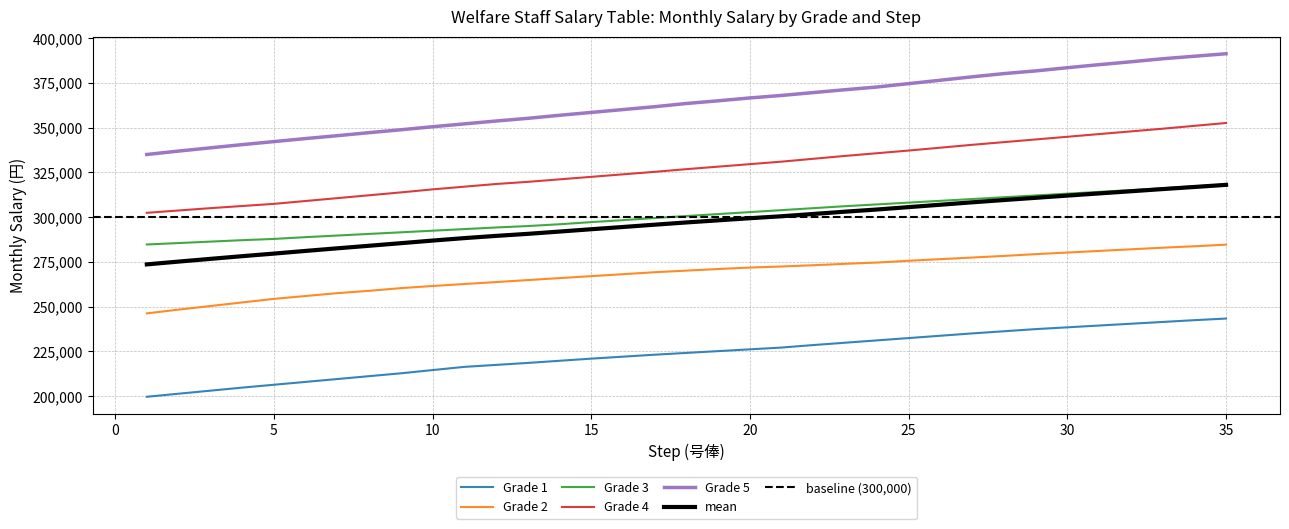

What is the difference between the Grade 5 values at 33 and 9?

39700